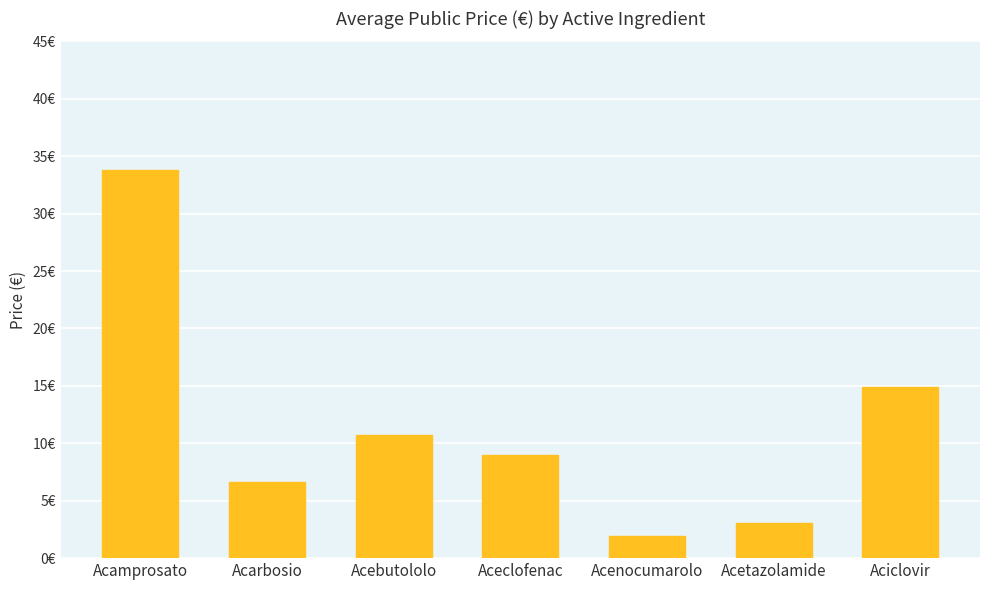

Which has a higher value, Acarbosio or Aceclofenac?

Aceclofenac